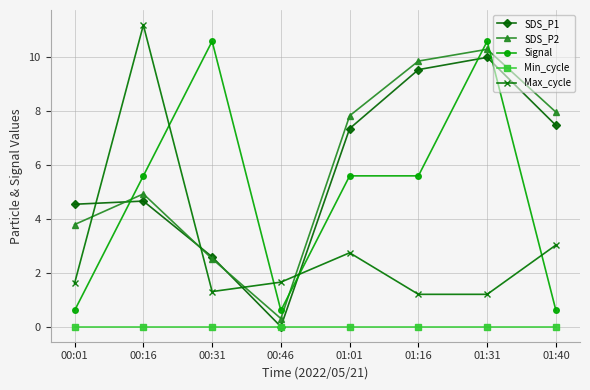

What is the lowest value of the Max_cycle series?

1.2